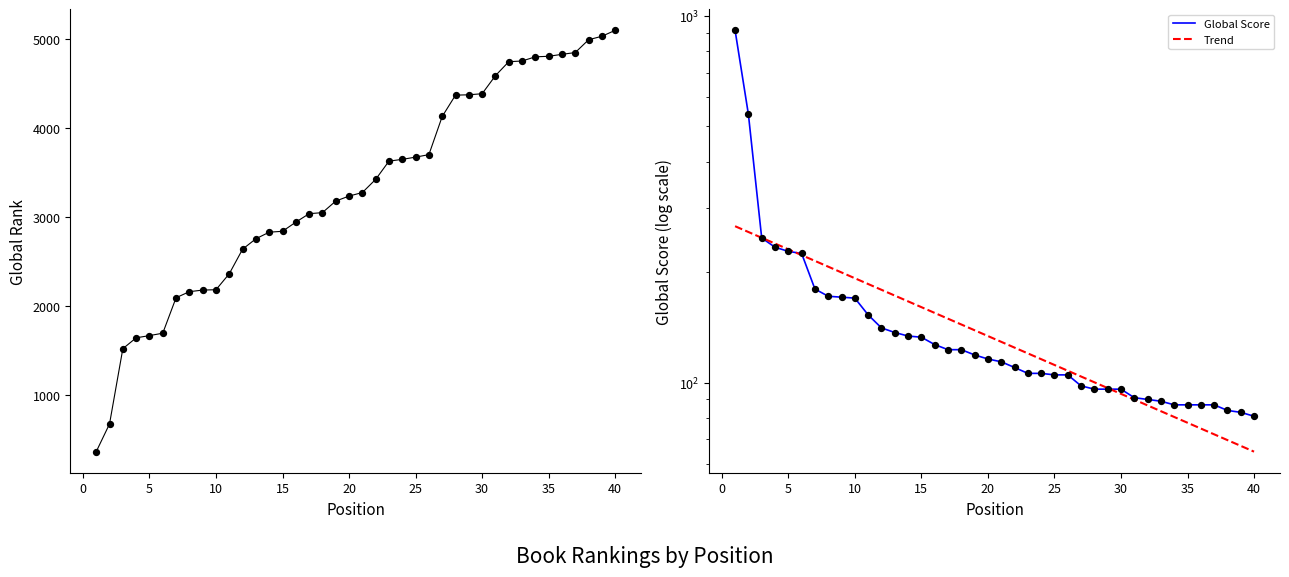

At how many categories does at least one series exceed 4418?

10